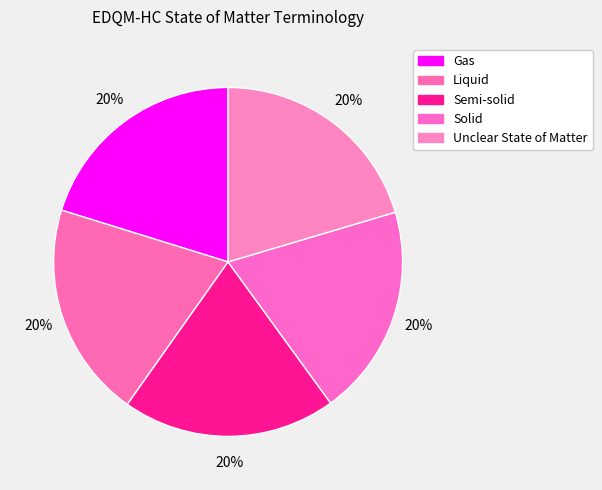

Is there any slice that represents more than half of the pie?

No